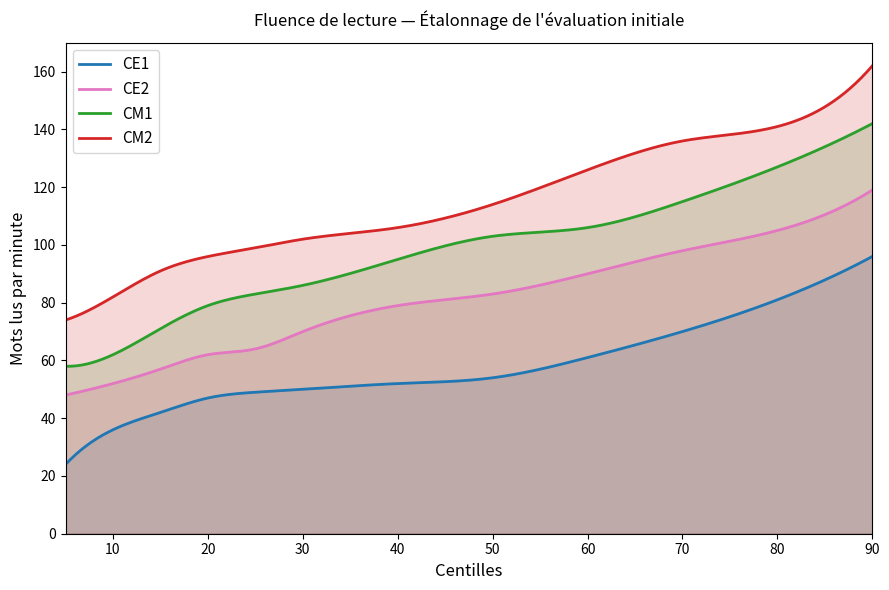

Which series has the largest total across all categories?

CM2